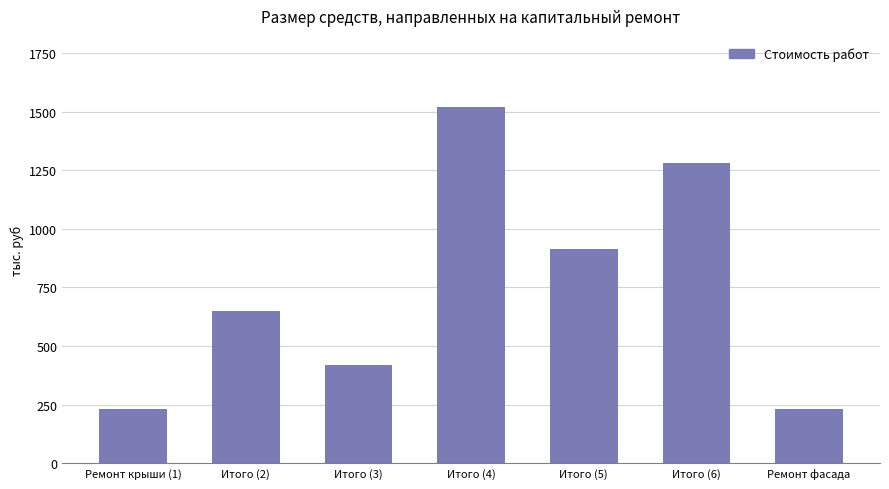

How many series are shown in this chart?

1